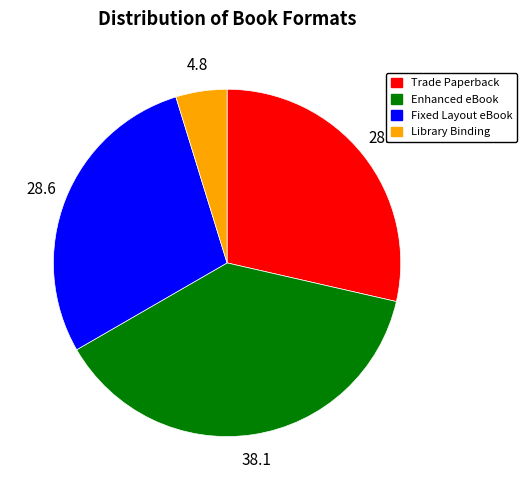

Which category has the biggest portion of the pie?

Enhanced eBook